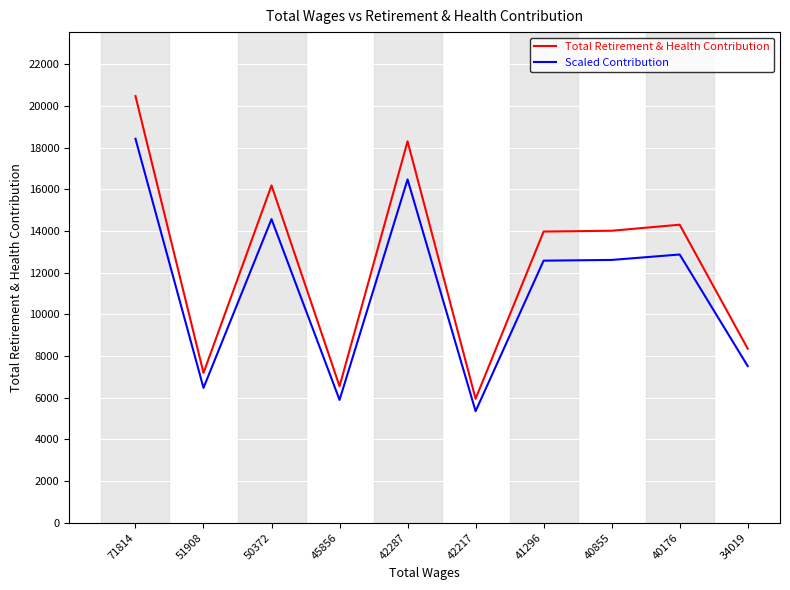

True or false: Scaled Contribution and Total Retirement & Health Contribution cross at least once.

False